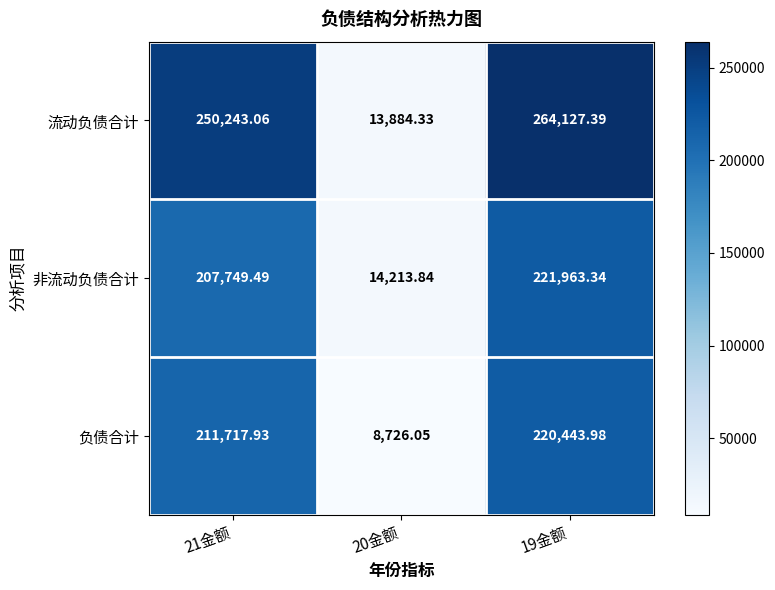

At 20金额, list the series in order from largest to smallest.

非流动负债合计, 流动负债合计, 负债合计